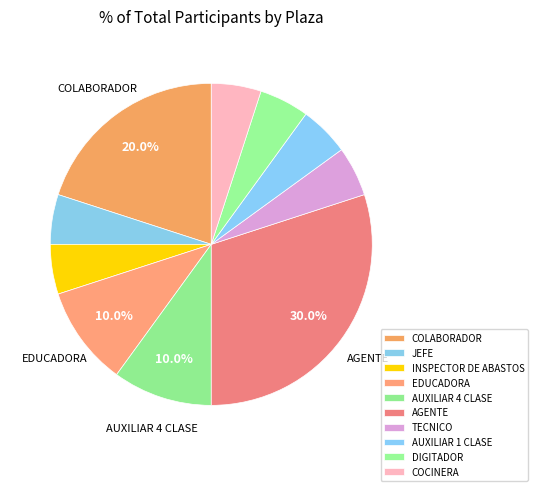

Is there any slice that represents more than half of the pie?

No